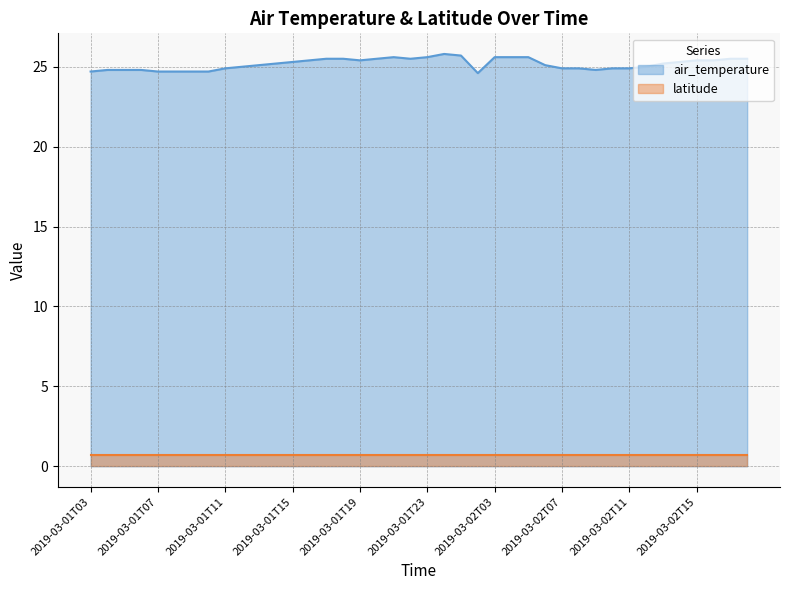

List the labels in order of value, largest first.

2019-03-02T00, 2019-03-02T01, 2019-03-01T21, 2019-03-01T23, 2019-03-02T03, 2019-03-02T04, 2019-03-02T05, 2019-03-01T17, 2019-03-01T18, 2019-03-01T20, 2019-03-01T22, 2019-03-02T17, 2019-03-02T18, 2019-03-01T16, 2019-03-01T19, 2019-03-02T15, 2019-03-02T16, 2019-03-01T15, 2019-03-02T14, 2019-03-01T14, 2019-03-02T13, 2019-03-01T13, 2019-03-02T06, 2019-03-01T12, 2019-03-02T12, 2019-03-01T11, 2019-03-02T07, 2019-03-02T08, 2019-03-02T10, 2019-03-02T11, 2019-03-01T04, 2019-03-01T05, 2019-03-01T06, 2019-03-02T09, 2019-03-01T03, 2019-03-01T07, 2019-03-01T08, 2019-03-01T09, 2019-03-01T10, 2019-03-02T02